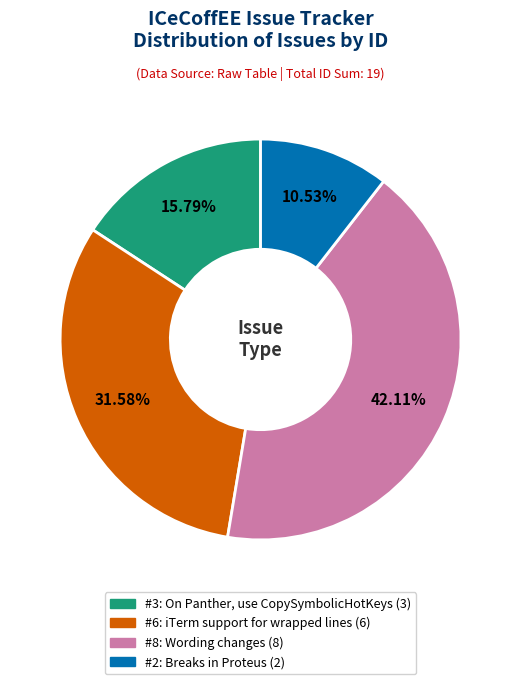

Do #6: iTerm support for wrapped lines (6) and #3: On Panther, use CopySymbolicHotKeys (3) together represent more than half of the pie?

No